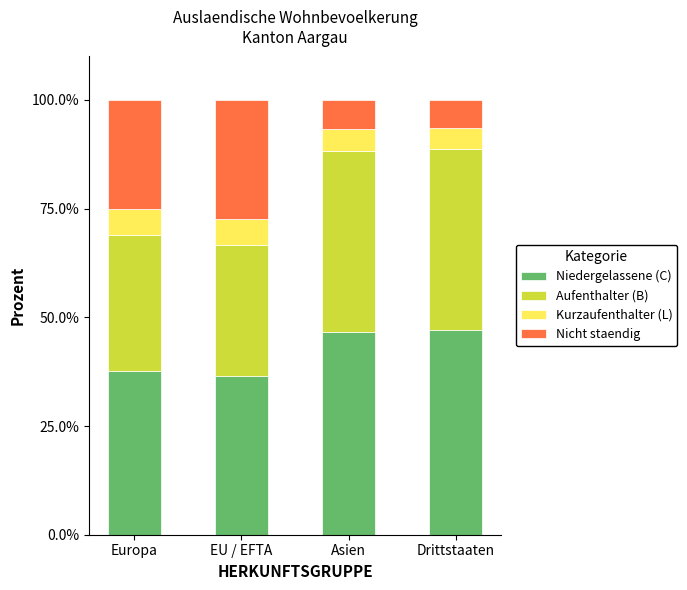

What is the total value across all series at Europa?

100.0